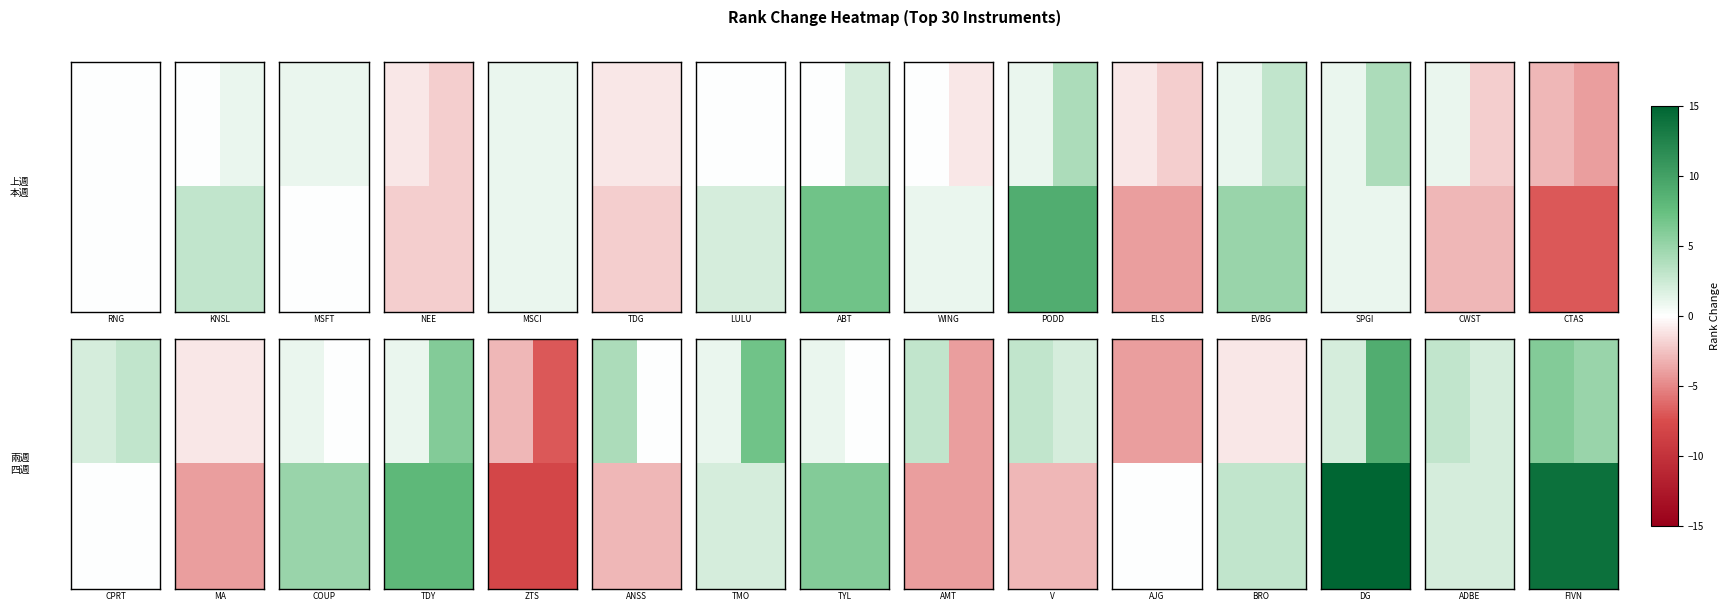

What is the maximum value shown in the chart?

14